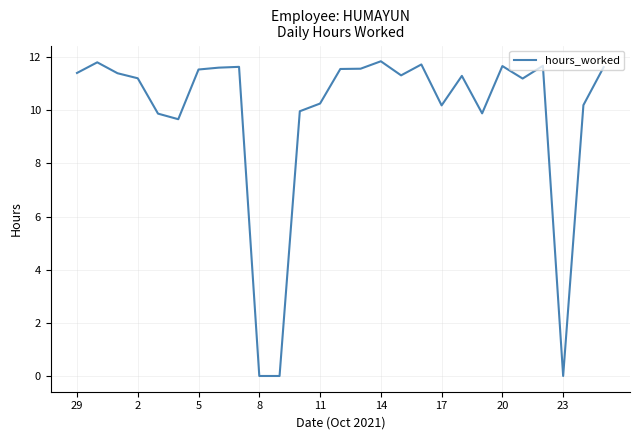

What is the difference between the maximum and minimum values?

11.8